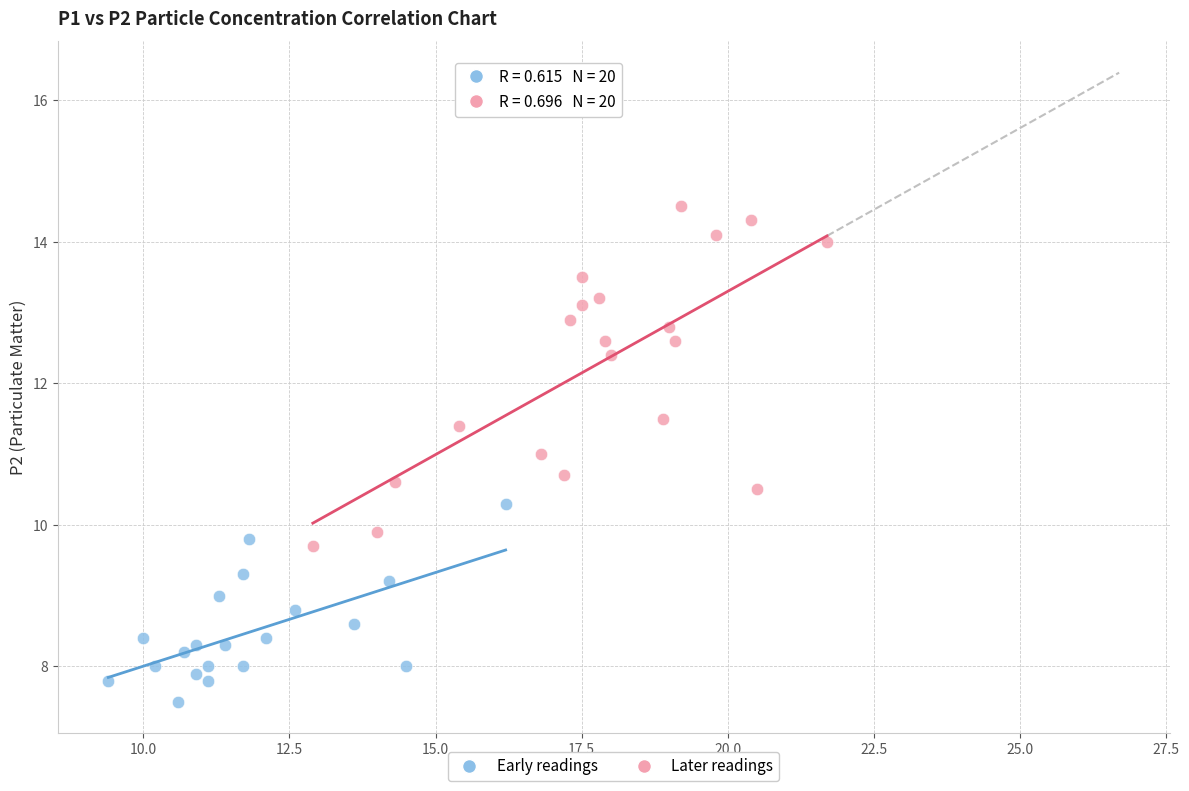

Which series contains the highest Y value?

Later readings